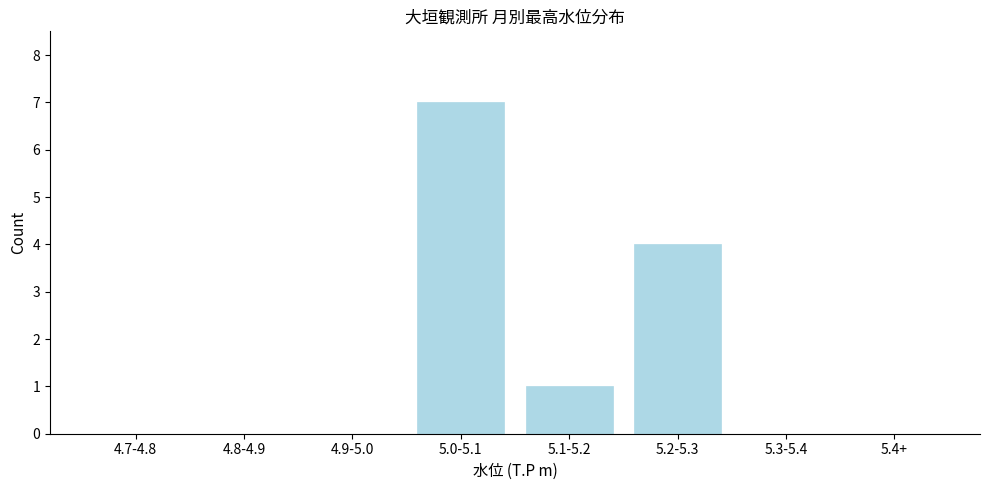

Reading left to right, transcribe all the data shown in this chart.

4.7-4.8=0	4.8-4.9=0	4.9-5.0=0	5.0-5.1=7	5.1-5.2=1	5.2-5.3=4	5.3-5.4=0	5.4+=0